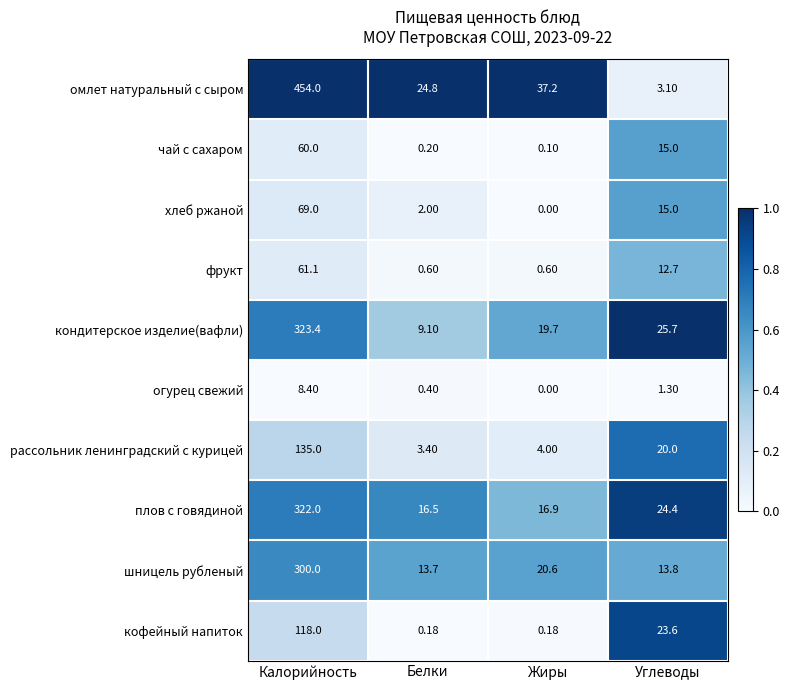

Which series has the largest total across all categories?

омлет натуральный с сыром